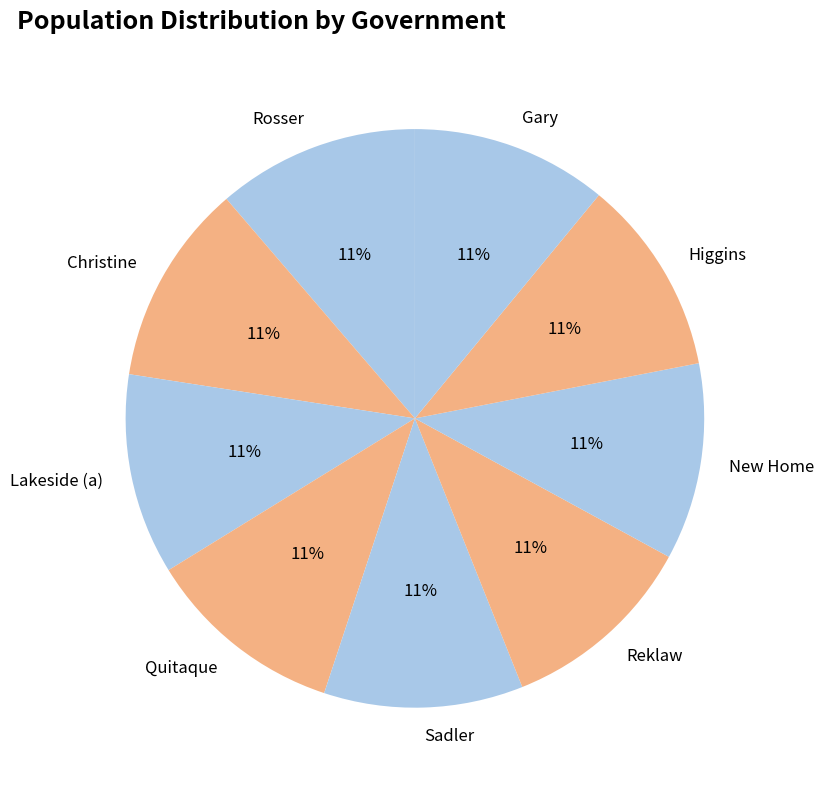

Is it true that Lakeside (a) is 11% of the pie?

True